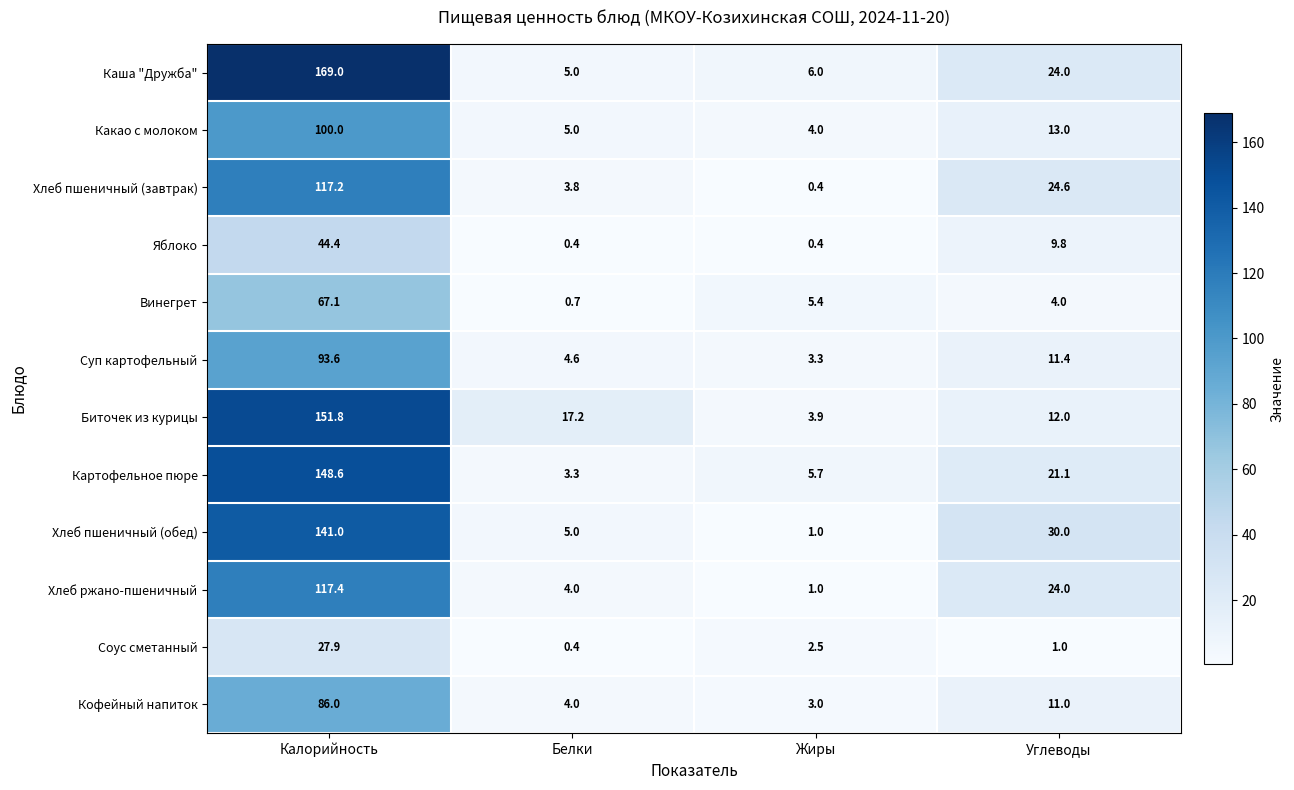

List the series in order of their peak value, highest first.

Каша "Дружба", Биточек из курицы, Картофельное пюре, Хлеб пшеничный (обед), Хлеб ржано-пшеничный, Хлеб пшеничный (завтрак), Какао с молоком, Суп картофельный, Кофейный напиток, Винегрет, Яблоко, Соус сметанный